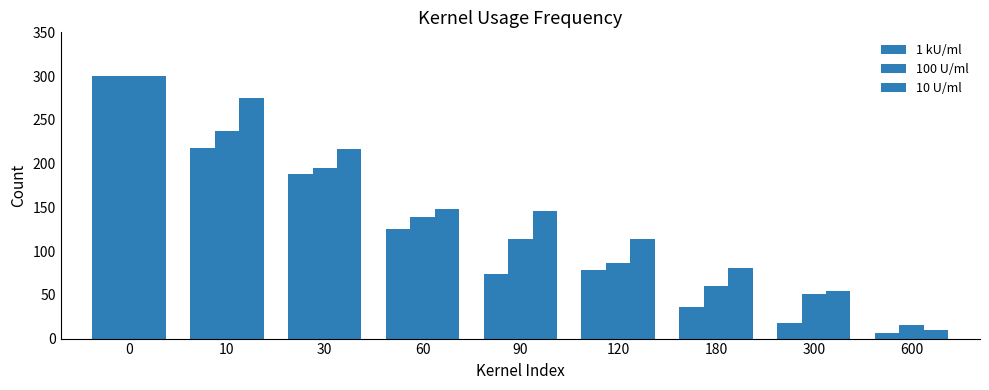

What is the difference between the maximum and minimum values in the 10 U/ml series?

290.4